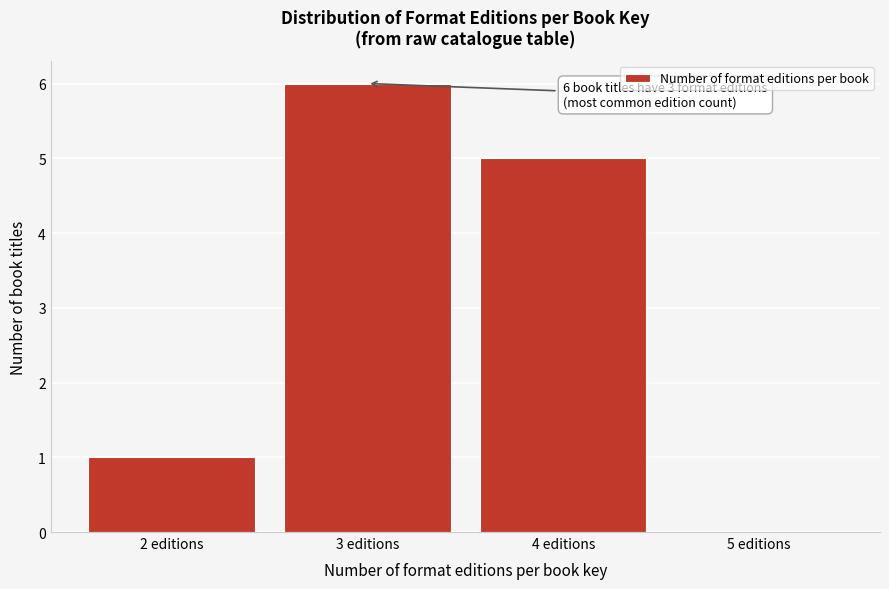

Reading right to left, extract all data points from this chart.

5 editions=0	4 editions=5	3 editions=6	2 editions=1